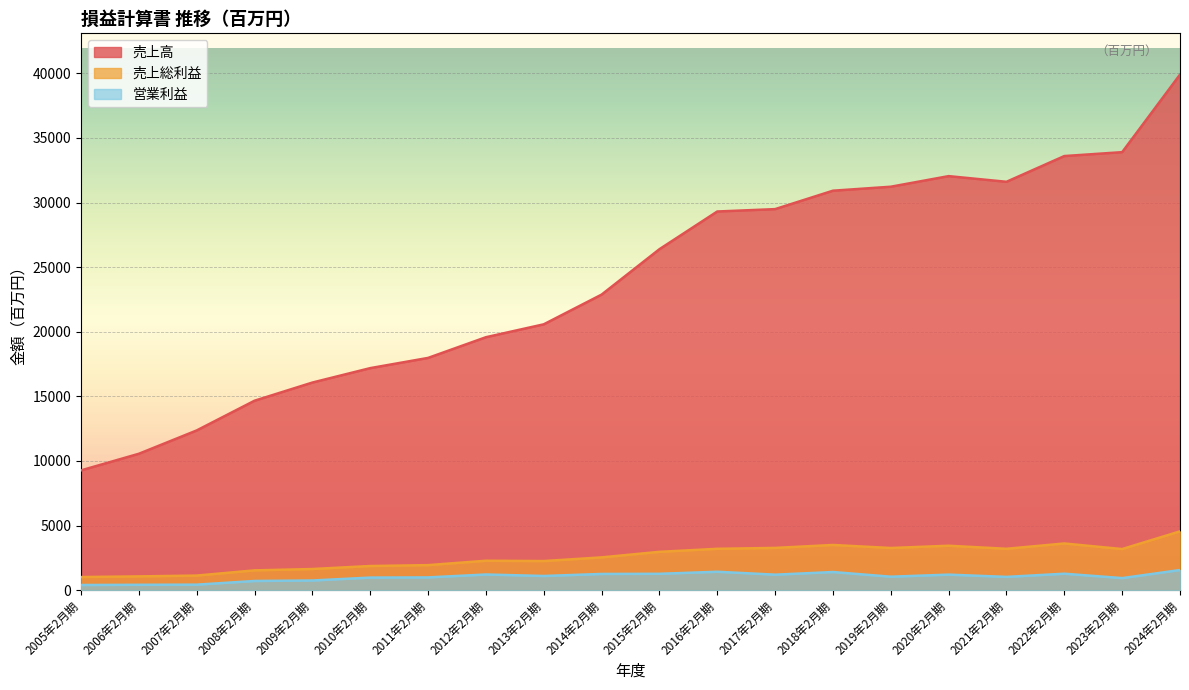

What is the total value across all series at 2022年2月期?

38484